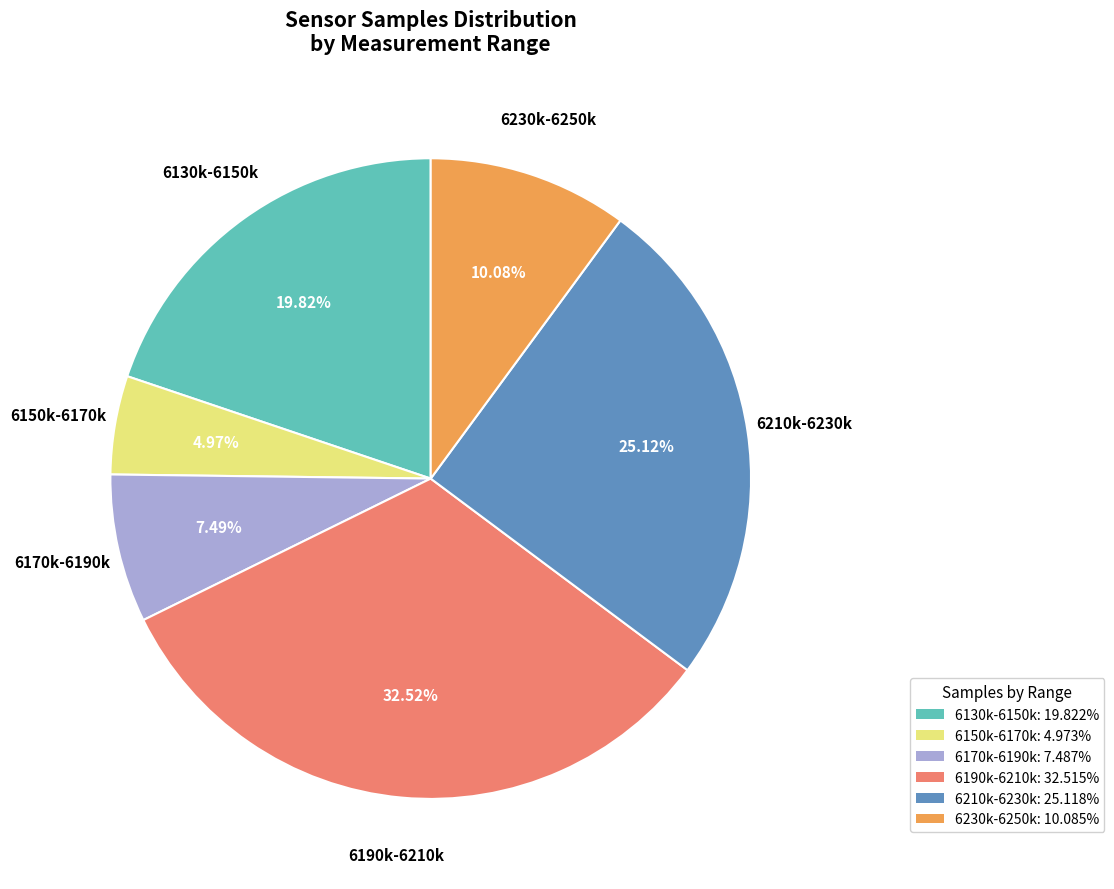

Is there a majority slice in this chart?

No